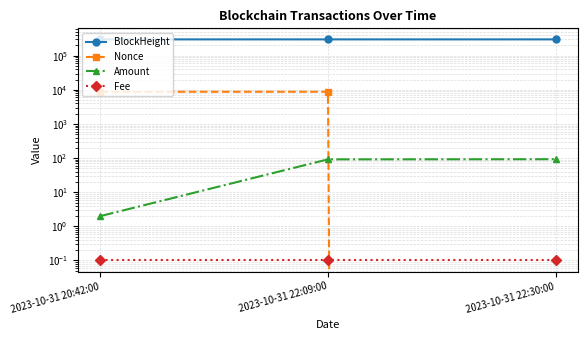

Is it true that BlockHeight equals 71428.2 at 2023-10-31 22:09:00?

False